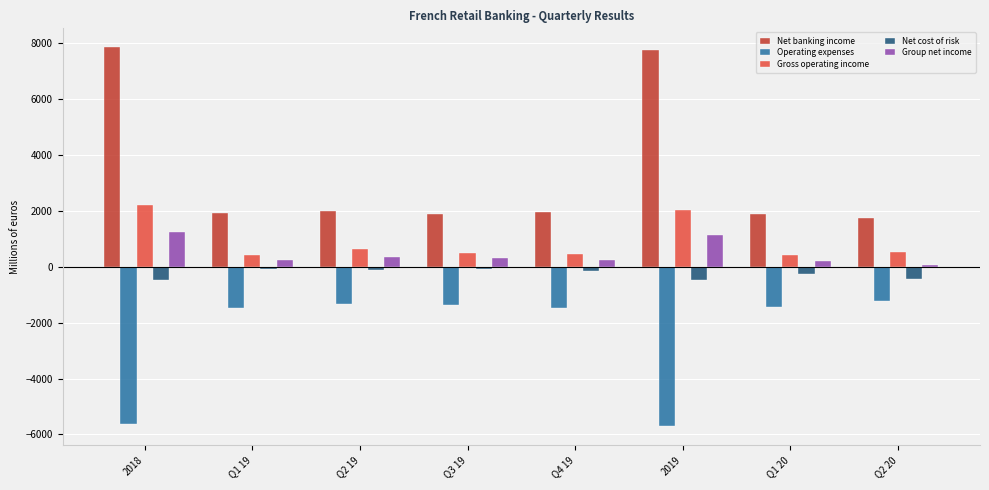

What is the sum of the Operating expenses values at Q3 19 and Q1 20?

-2825